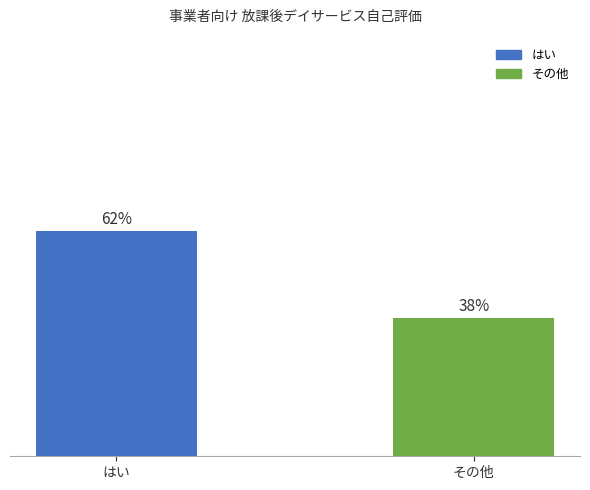

Rank the categories by value from highest to lowest.

はい, その他